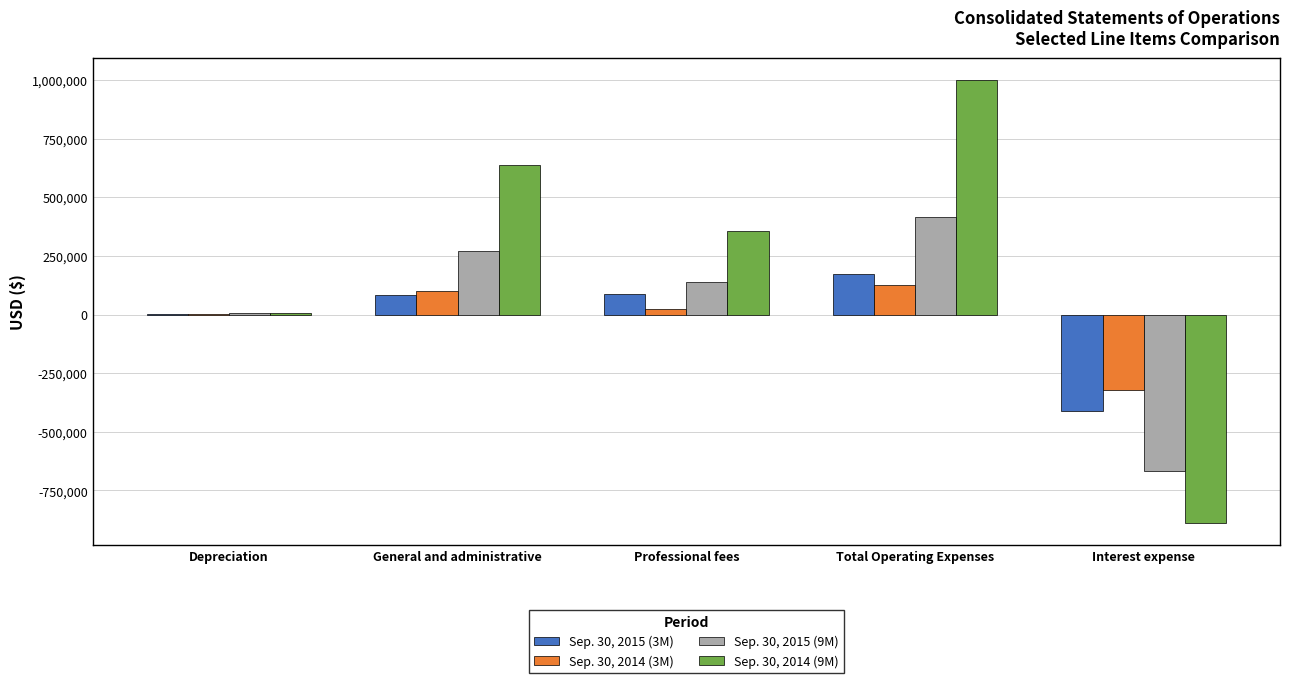

What are all the series names shown in the legend?

Sep. 30, 2015 (3M), Sep. 30, 2014 (3M), Sep. 30, 2015 (9M), Sep. 30, 2014 (9M)